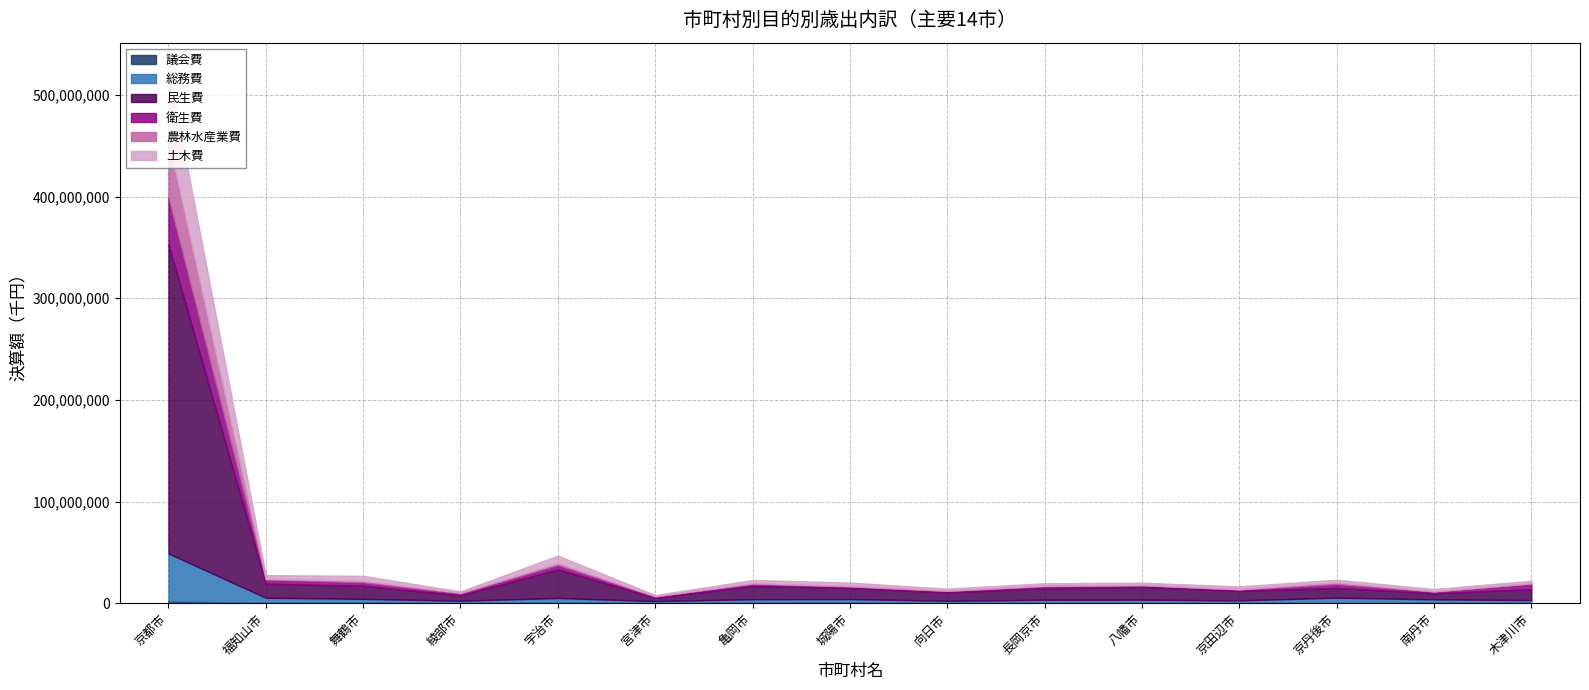

At which category is the sum across all series the highest?

京都市